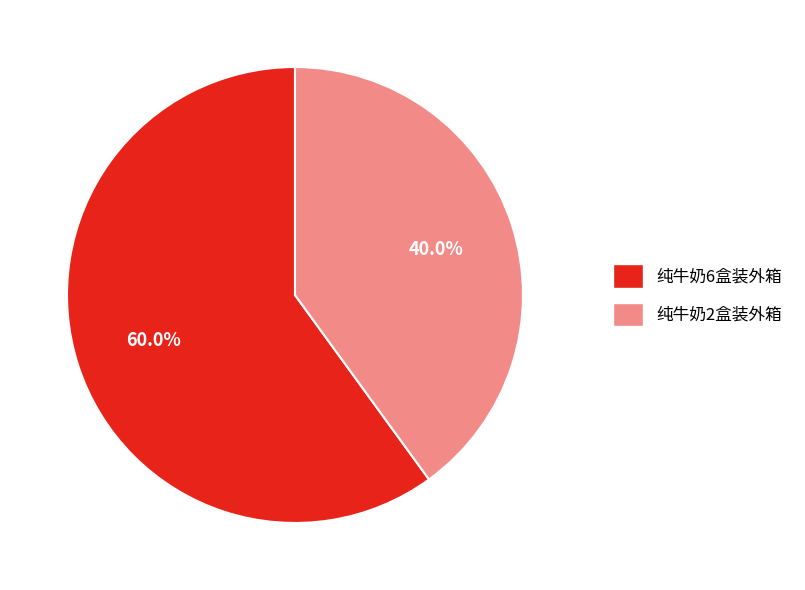

What is the total percentage of 纯牛奶6盒装外箱 and 纯牛奶2盒装外箱?

100.0%